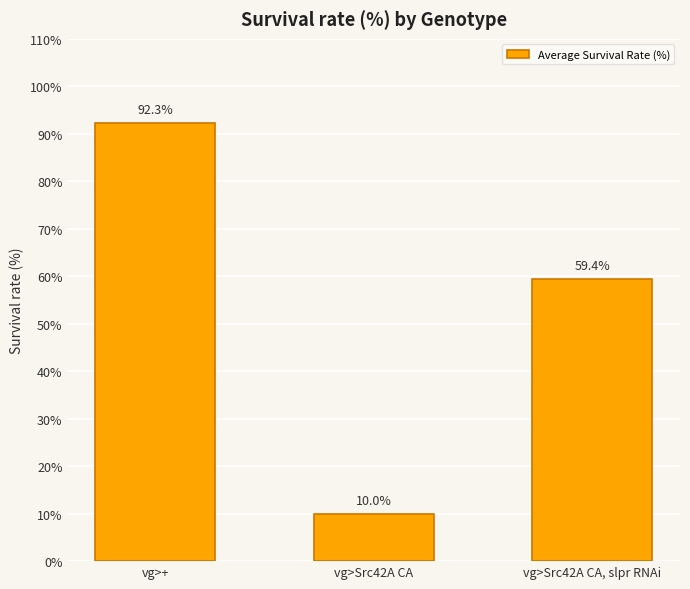

Rank the categories by value from highest to lowest.

vg>+, vg>Src42A CA, slpr RNAi, vg>Src42A CA